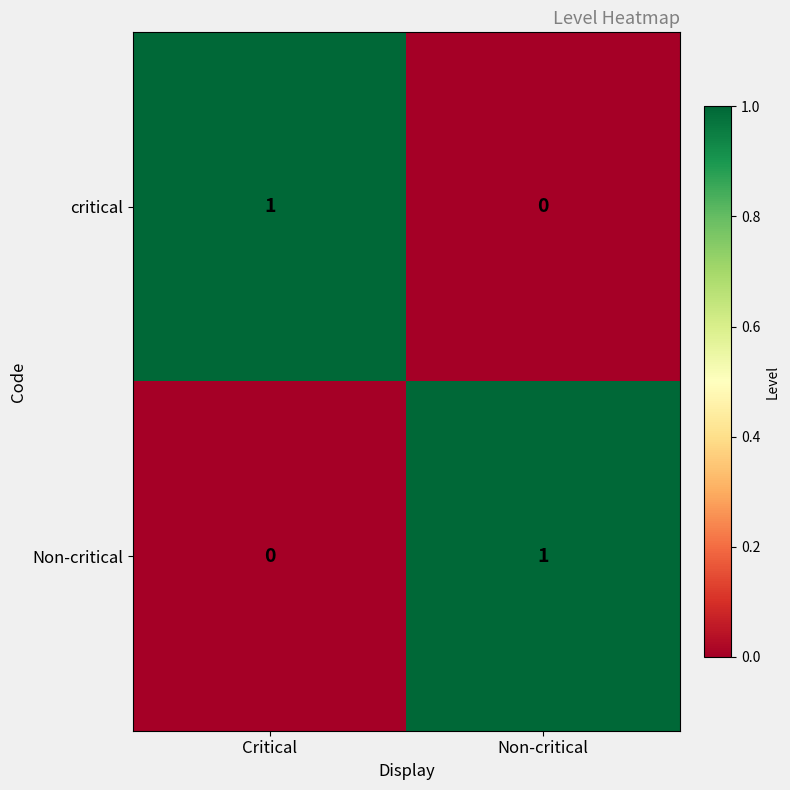

Is the value of critical at Critical greater than the value of Non-critical at Critical?

Yes